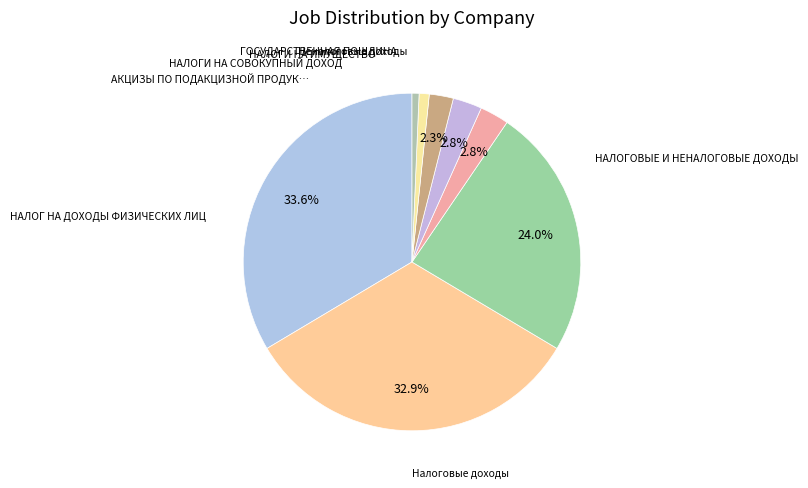

How many segments does this pie chart have?

8